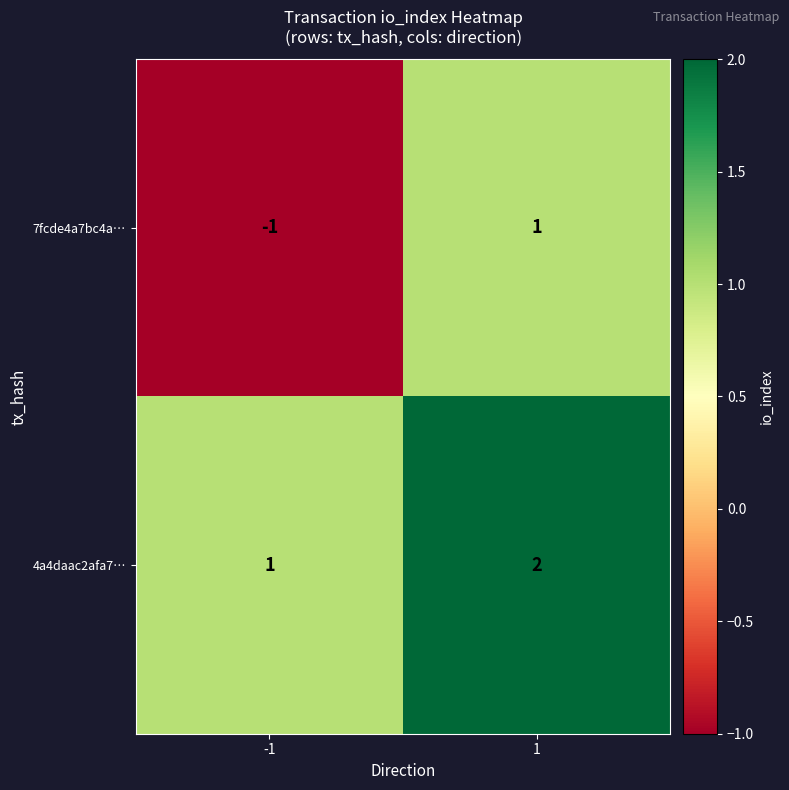

Between -1 and 1, which series saw the biggest shift?

7fcde4a7bc4a…